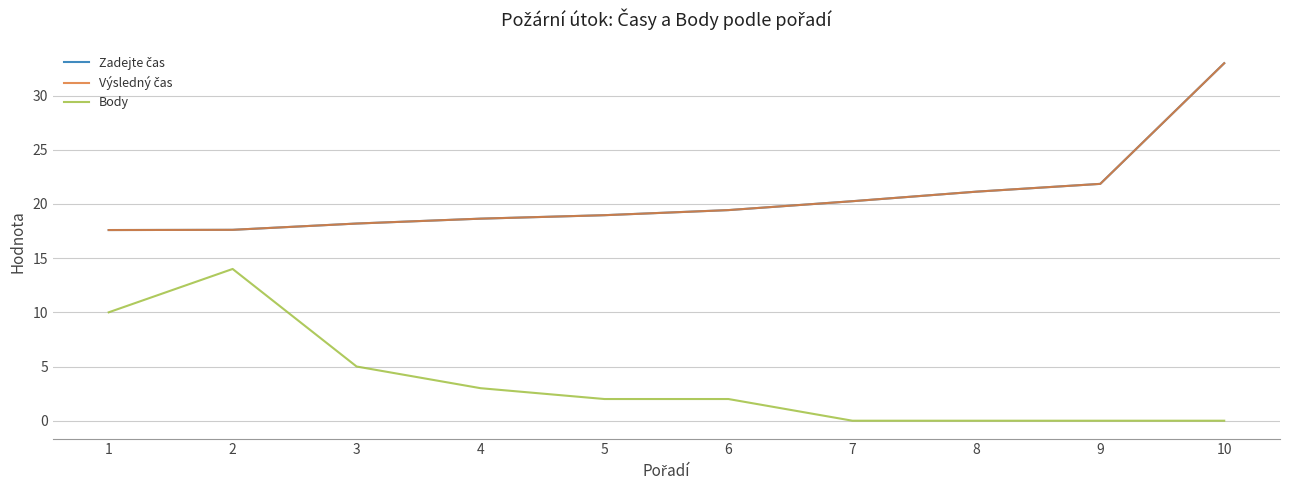

What is the difference between the second highest and second lowest values in the Zadejte čas series?

4.2